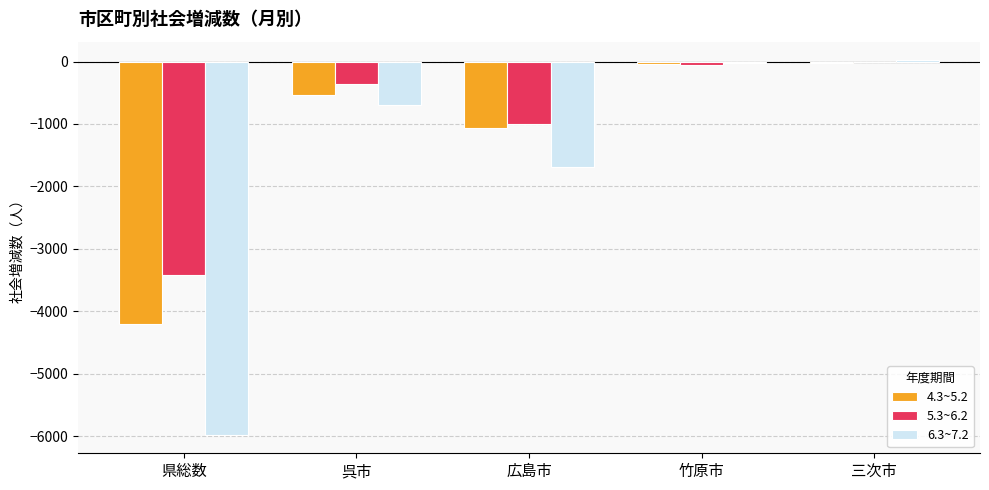

What is the sum of all 5.3~6.2 values?

-4848